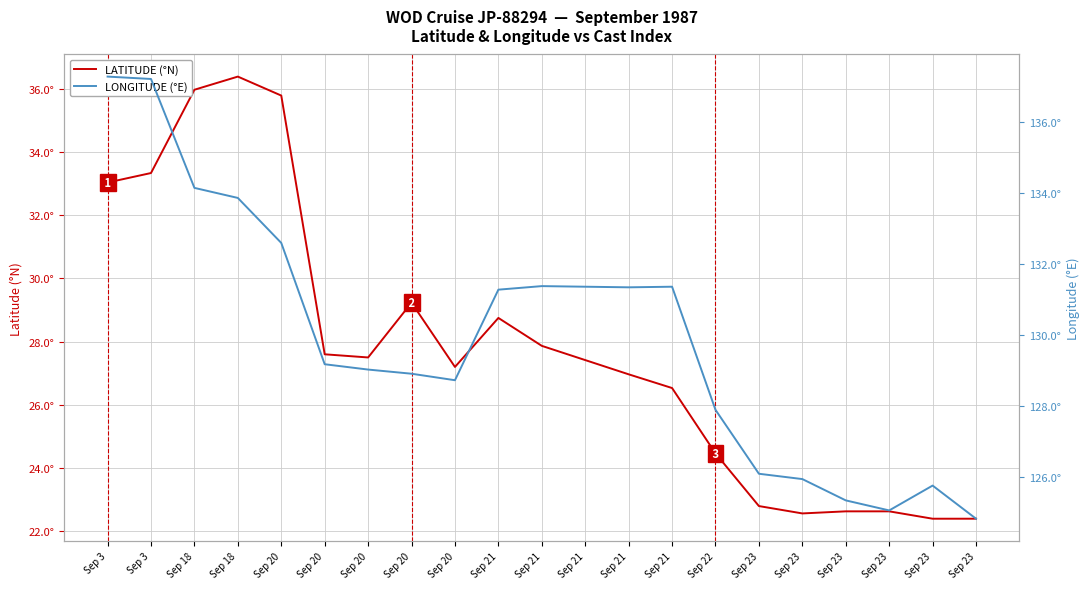

True or false: LONGITUDE (°E) and LATITUDE (°N) intersect in this chart.

False